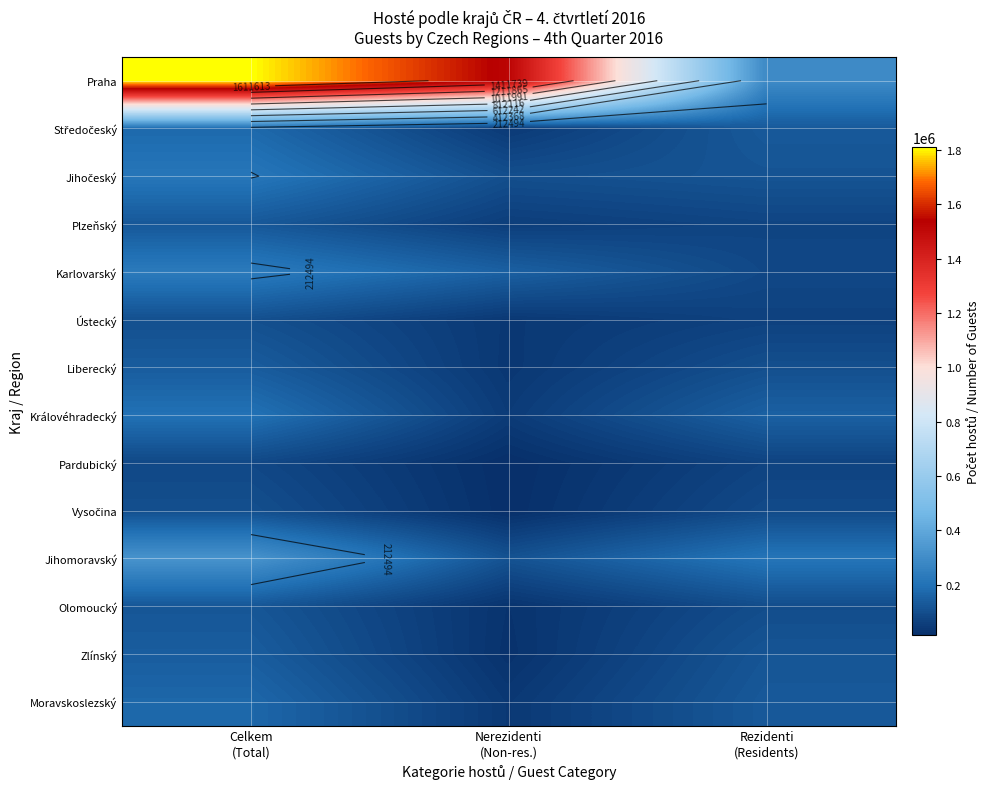

What is the difference between the second highest and minimum values in the Praha series?

1230998